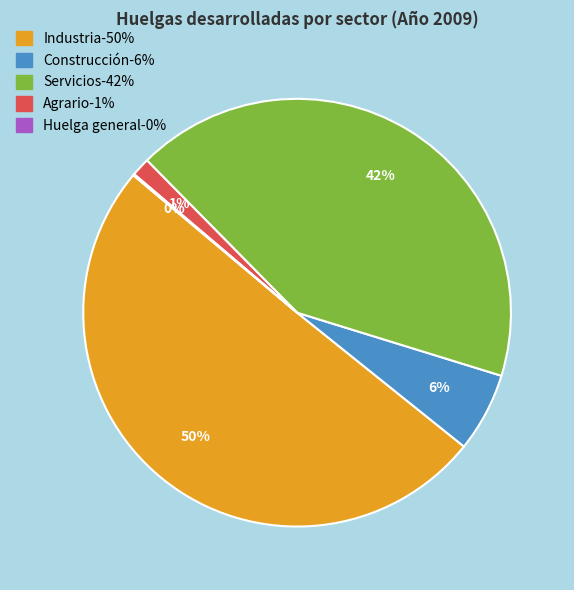

To the nearest percent, what is the average slice percentage?

20%